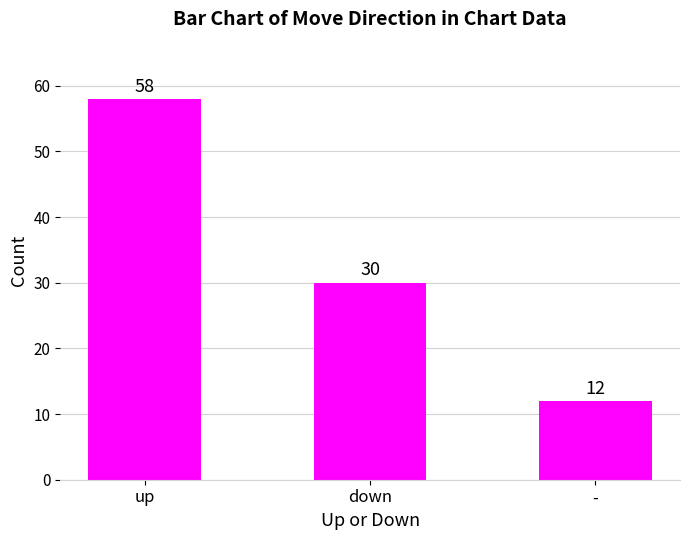

How many data points are less than 30?

1